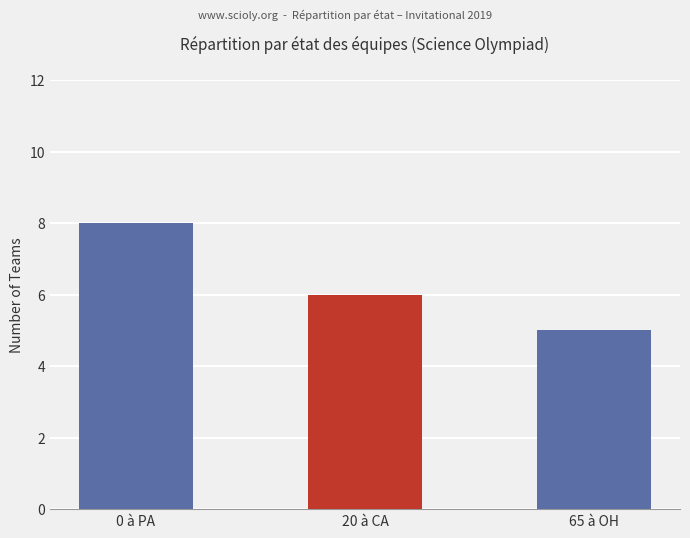

Does the chart contain any negative values?

No